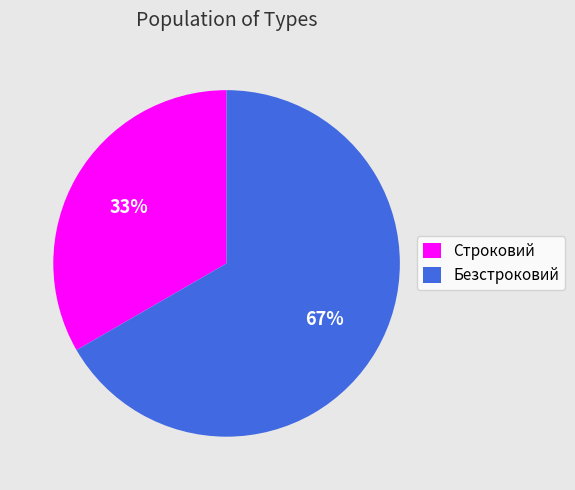

To the nearest percent, what is the average slice percentage?

50%